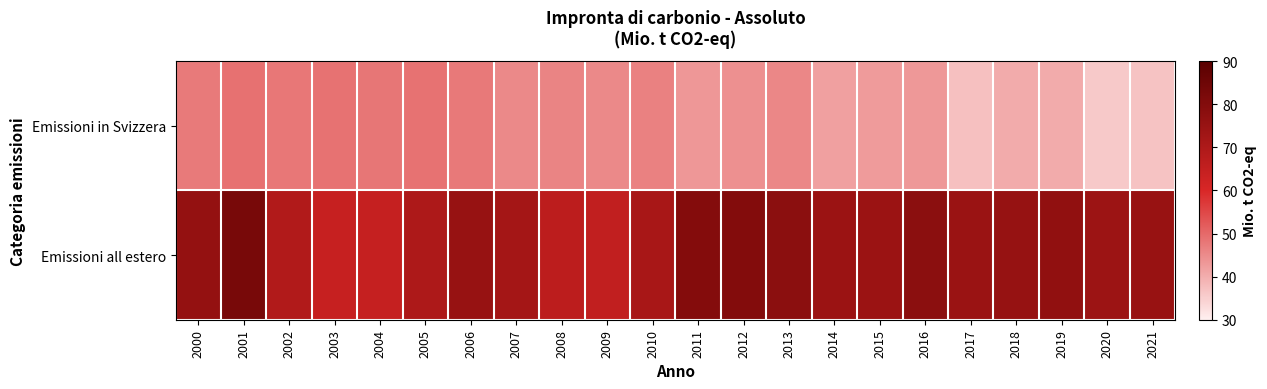

List the series in order of their overall mean, lowest first.

Emissioni in Svizzera, Emissioni all estero